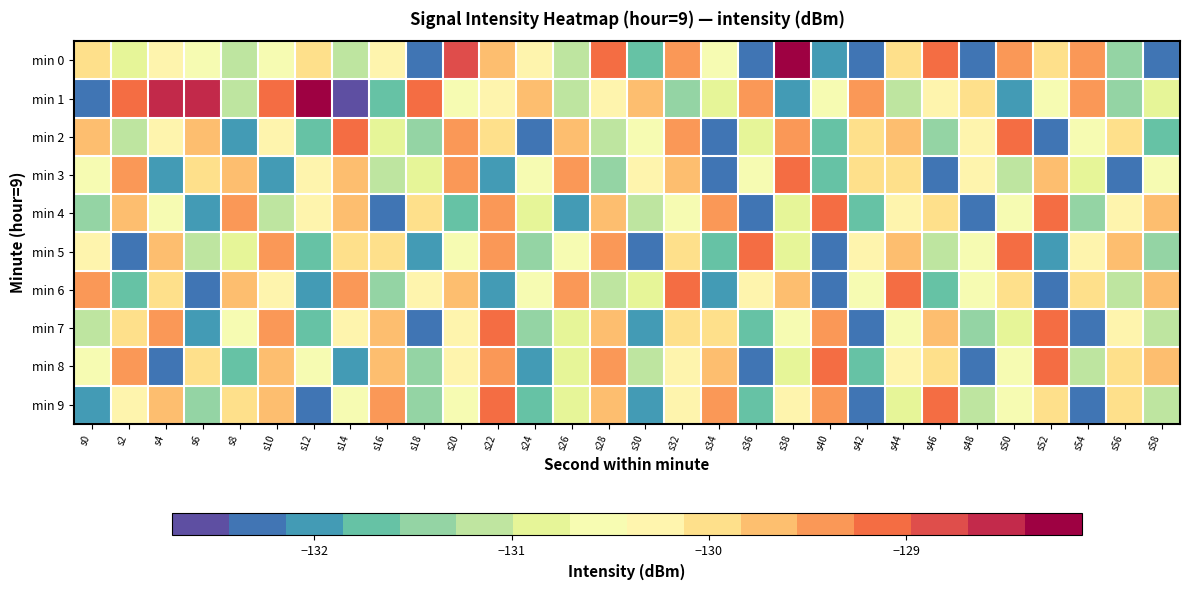

What is the minimum value shown in the chart?

-132.7